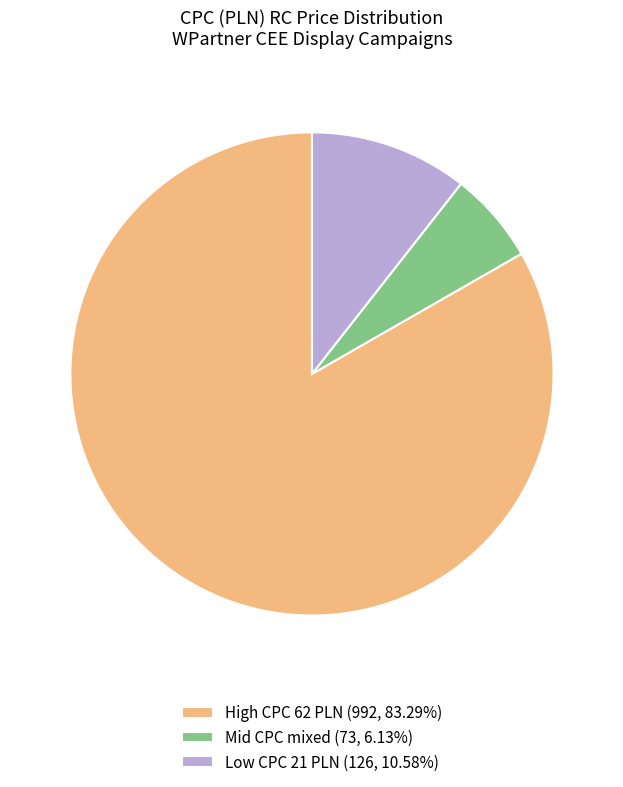

What is the ratio of the value at Mid CPC mixed (73, 6.13%) to the value at Low CPC 21 PLN (126, 10.58%)?

0.6